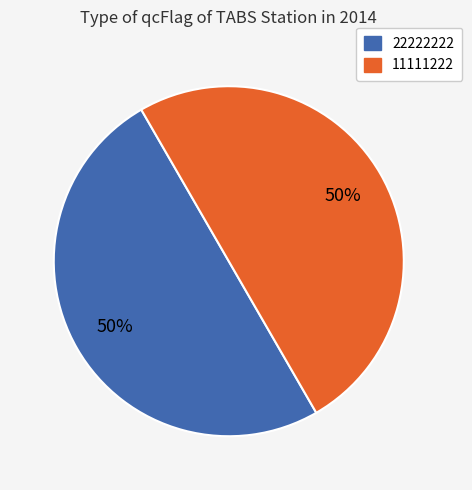

Count the number of slices in the pie.

2